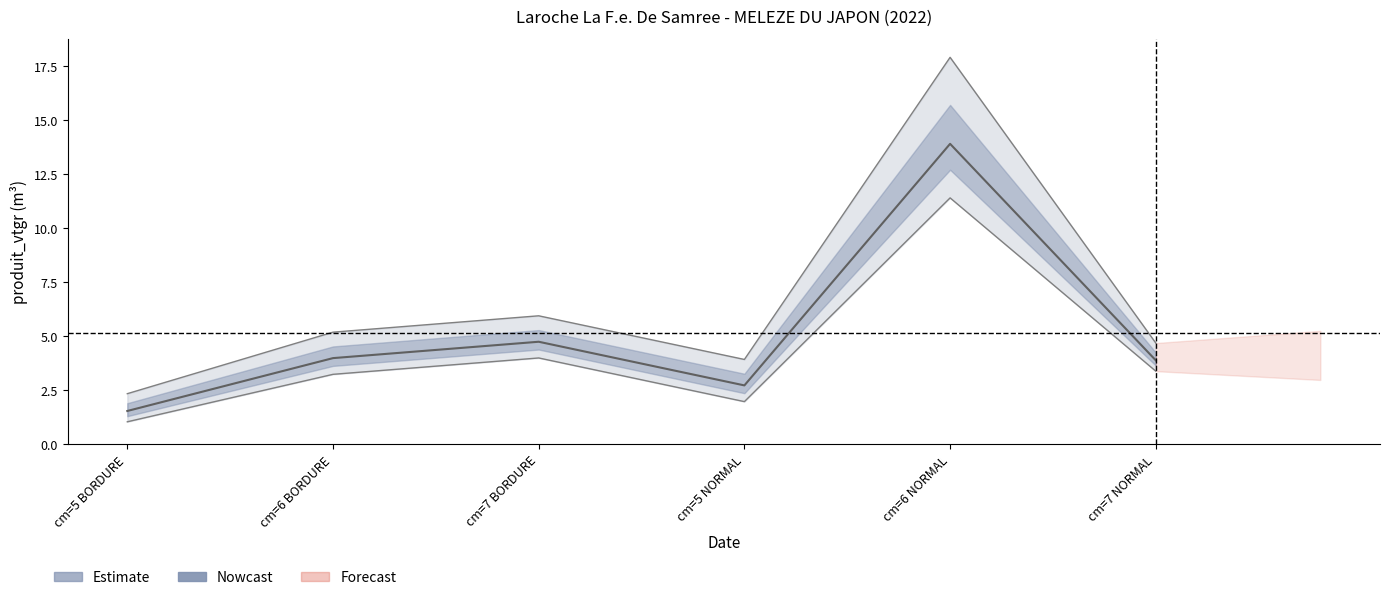

What is the label of the 4th point from the right?

cm=7 BORDURE